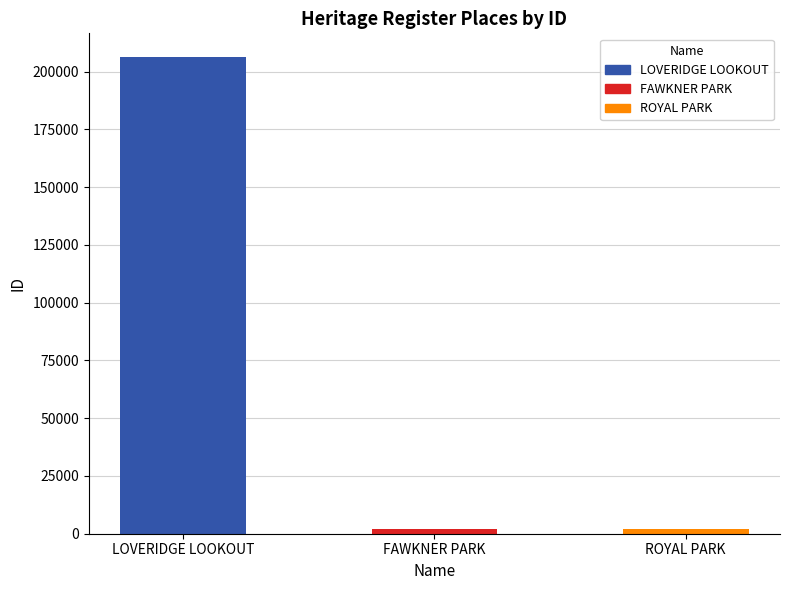

List the labels in order of value, smallest first.

FAWKNER PARK, ROYAL PARK, LOVERIDGE LOOKOUT